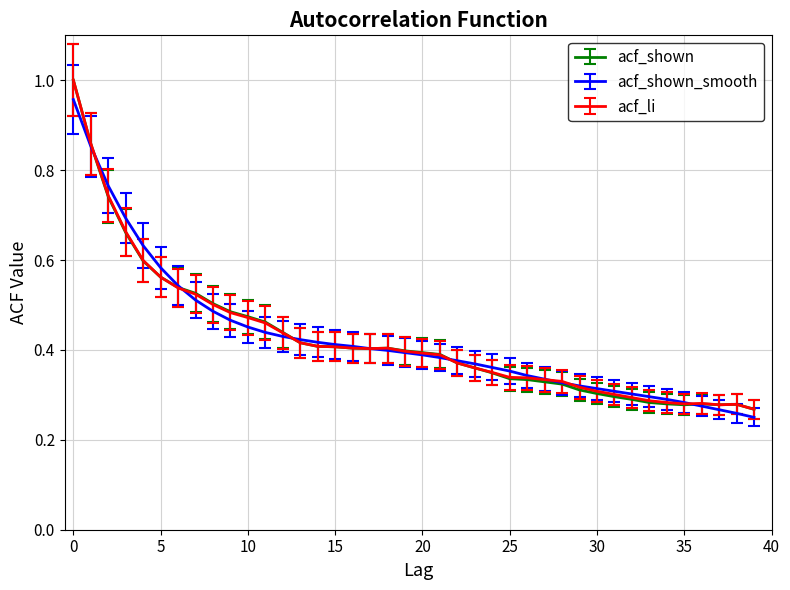

How many lines are shown in the chart?

3